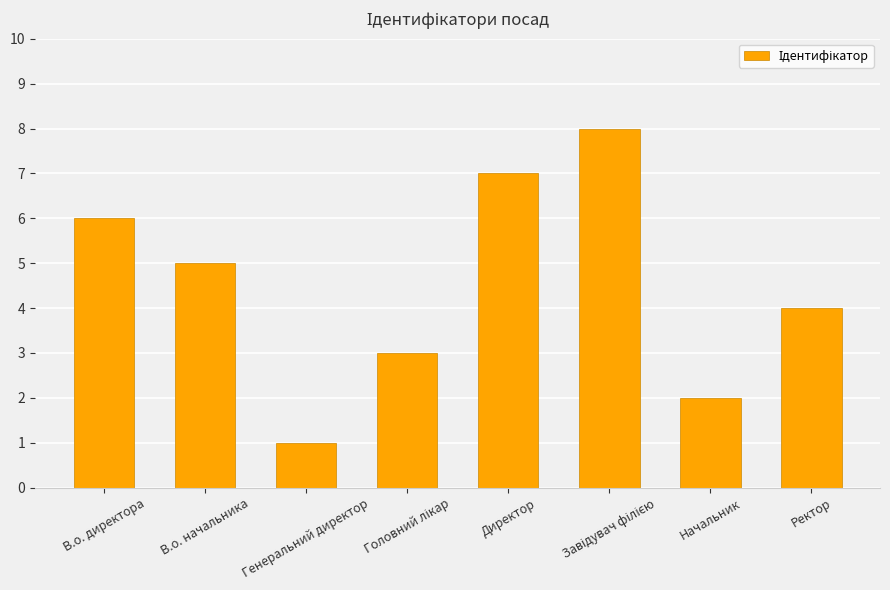

Reading right to left, list all the values displayed in this chart.

4	2	8	7	3	1	5	6